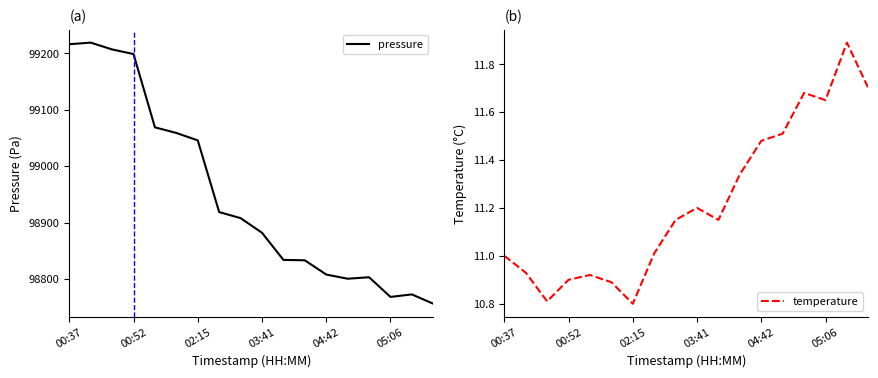

What is the minimum value shown in the chart?

10.8